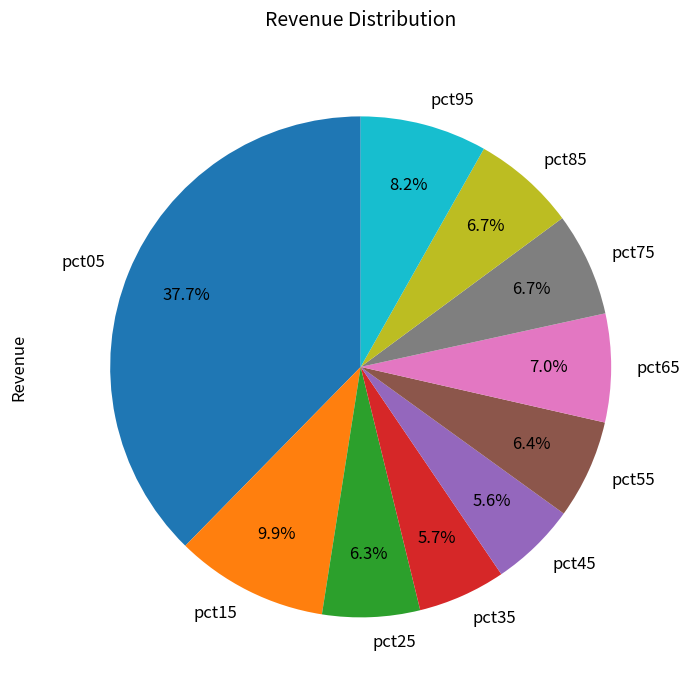

To the nearest percent, what is the difference between the pct85 and pct15 slice percentages?

3%